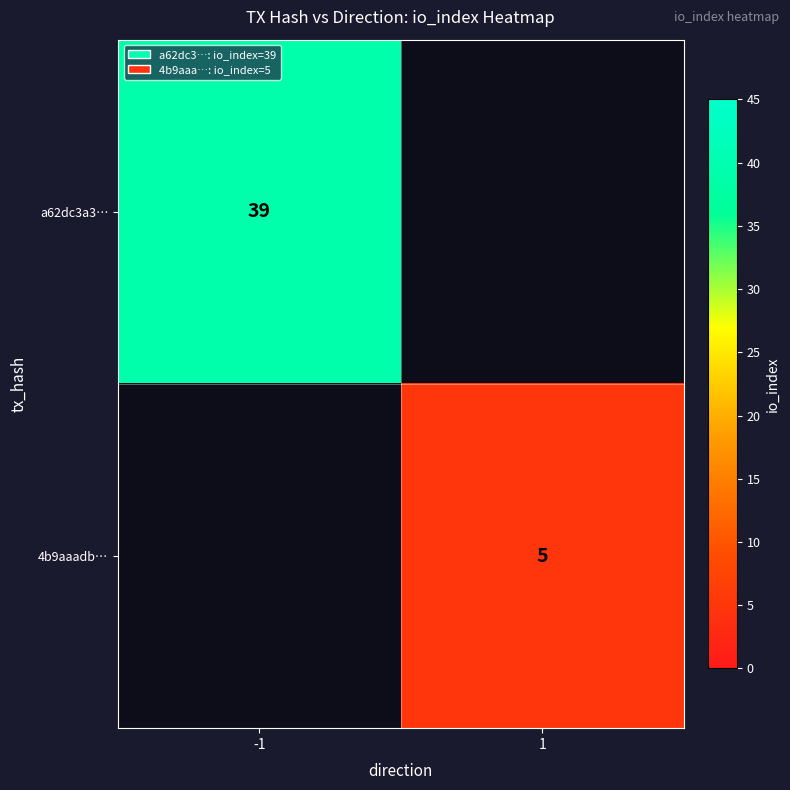

At how many categories does at least one series exceed 18?

1